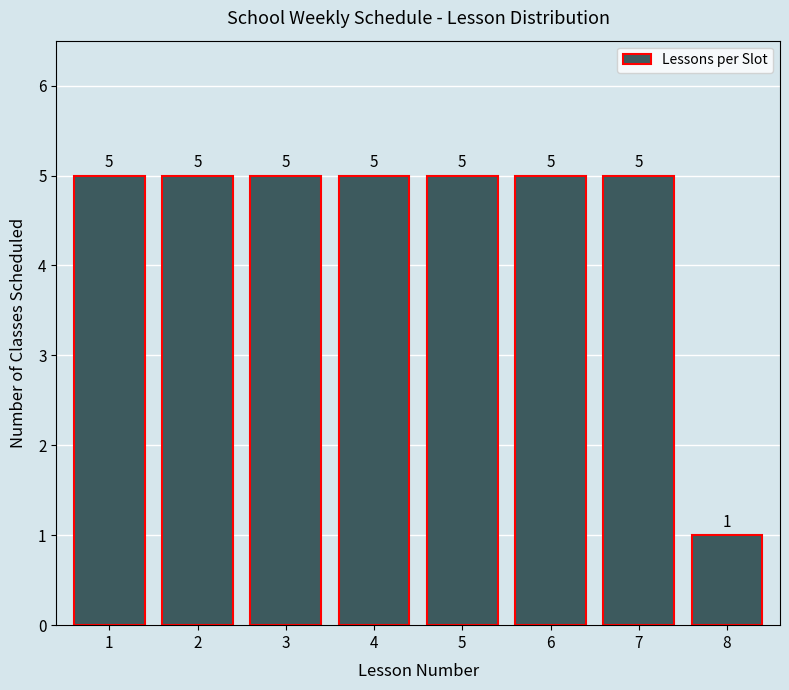

Reading left to right, list all the values displayed in this chart.

1=5	2=5	3=5	4=5	5=5	6=5	7=5	8=1